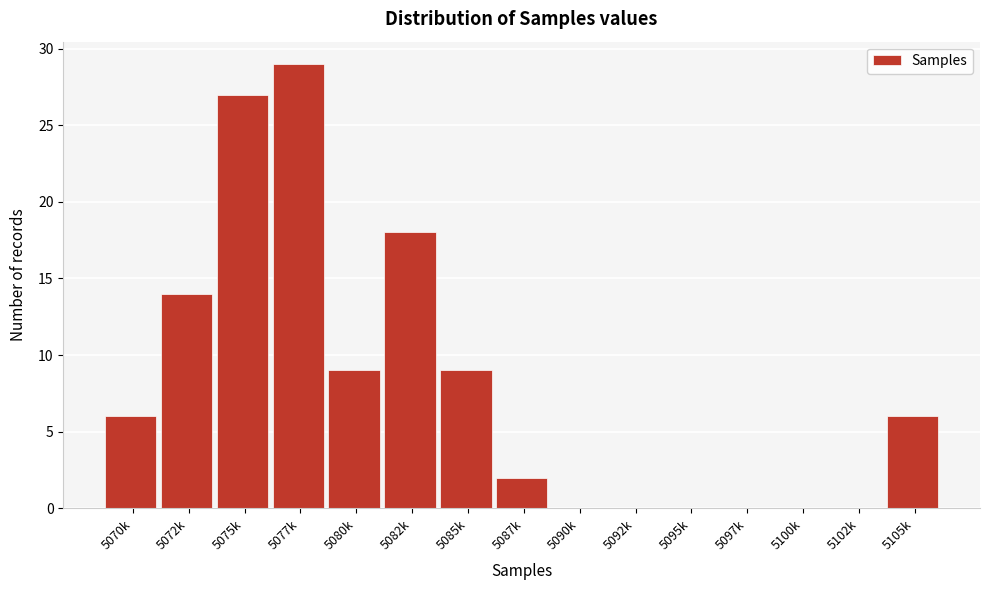

Reading right to left, transcribe all the data shown in this chart.

5105k=6	5102k=0	5100k=0	5097k=0	5095k=0	5092k=0	5090k=0	5087k=2	5085k=9	5082k=18	5080k=9	5077k=29	5075k=27	5072k=14	5070k=6